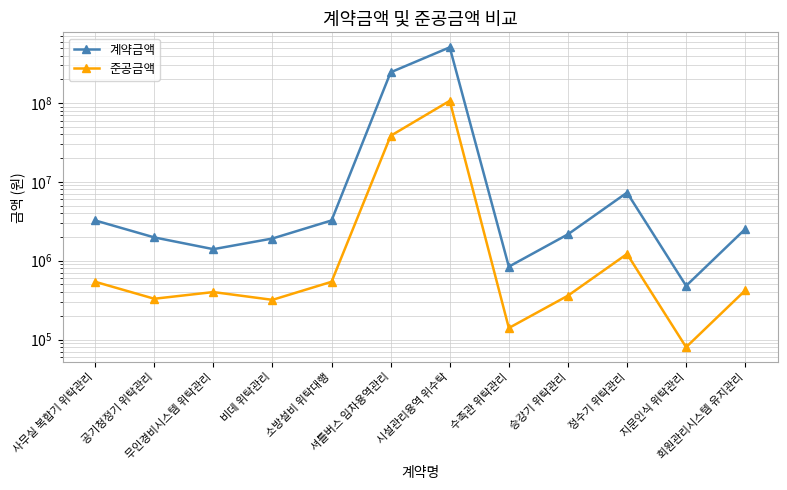

True or false: 계약금액 and 준공금액 cross at least once.

False